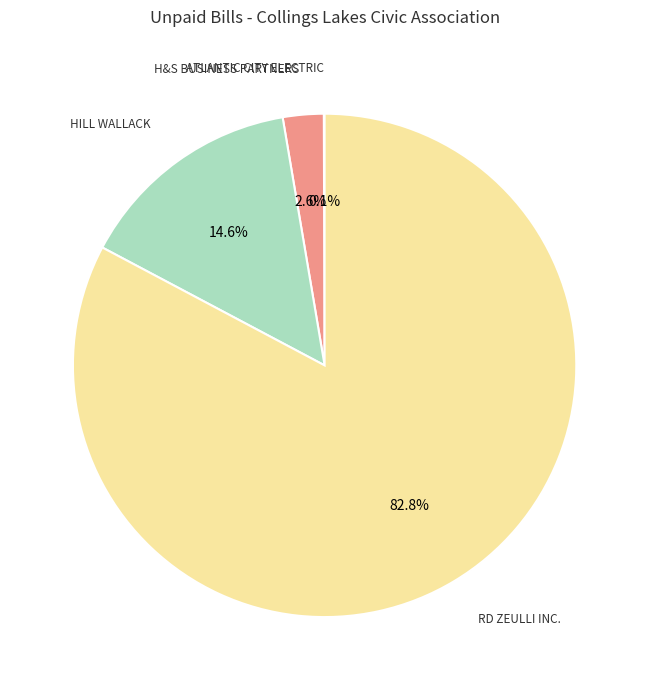

What is the majority slice?

RD ZEULLI INC.